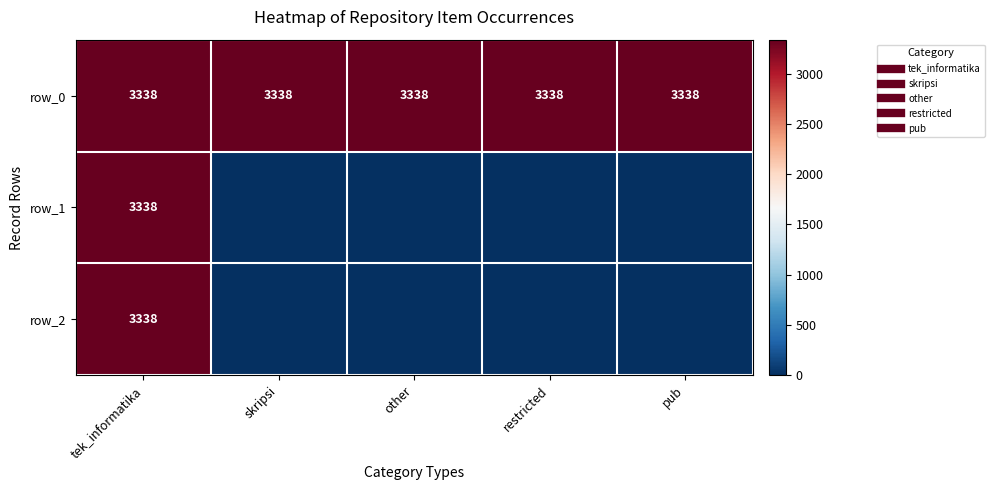

Reading left to right, list all the values displayed in this chart.

row_0: tek_informatika=3338	skripsi=3338	other=3338	restricted=3338	pub=3338
row_1: tek_informatika=3338	skripsi=0	other=0	restricted=0	pub=0
row_2: tek_informatika=3338	skripsi=0	other=0	restricted=0	pub=0